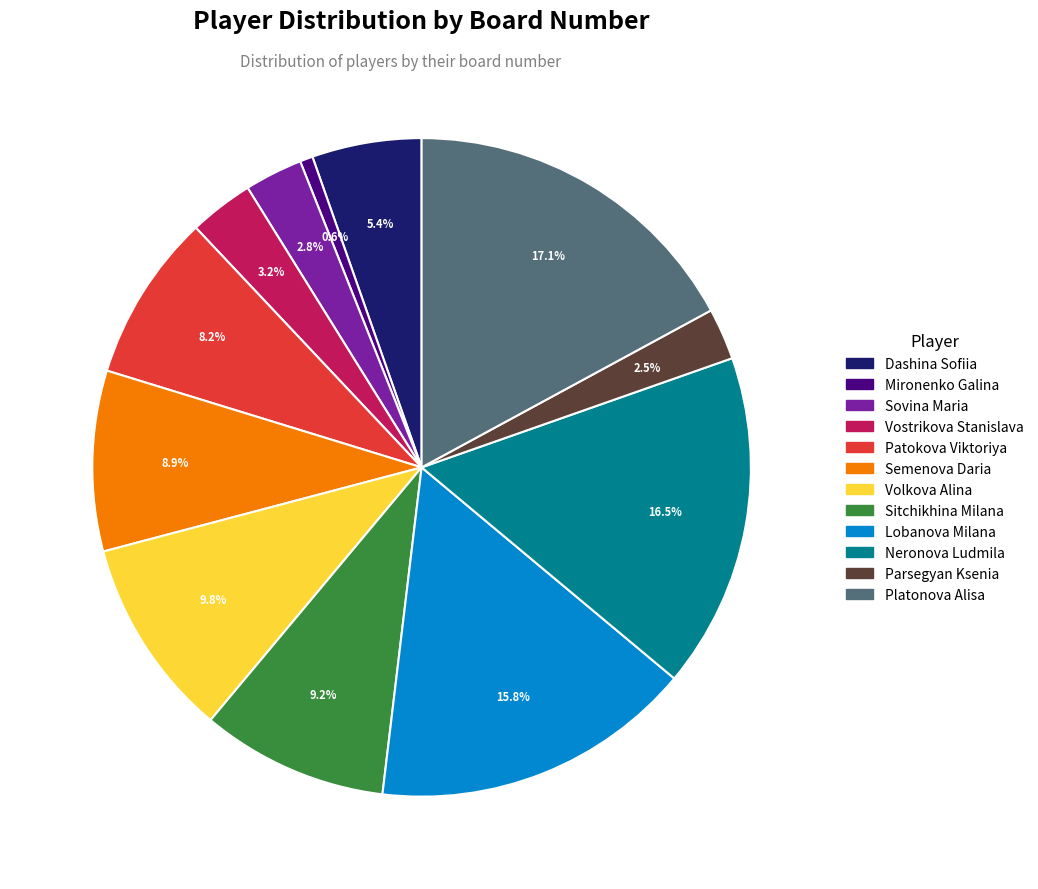

How much of the chart is everything except Sitchikhina Milana?

90.8%